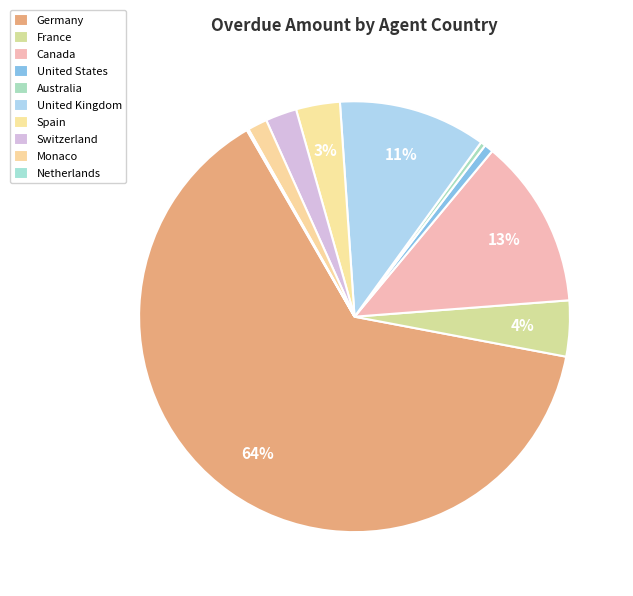

The Germany slice represents 64% of the pie. True or false?

True